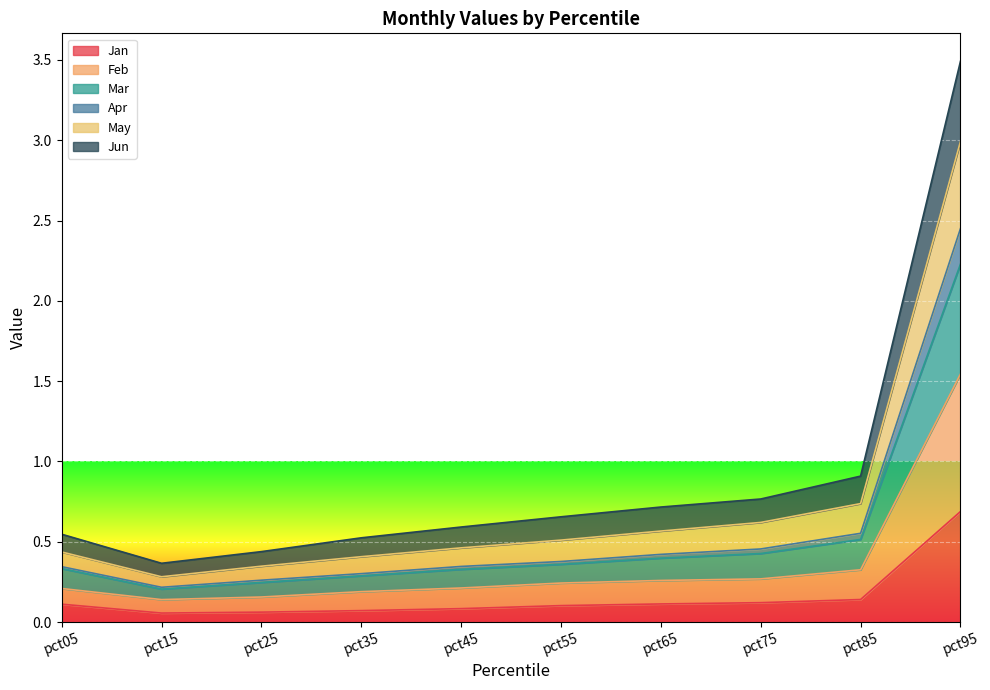

What is the maximum value for Jan?

0.7